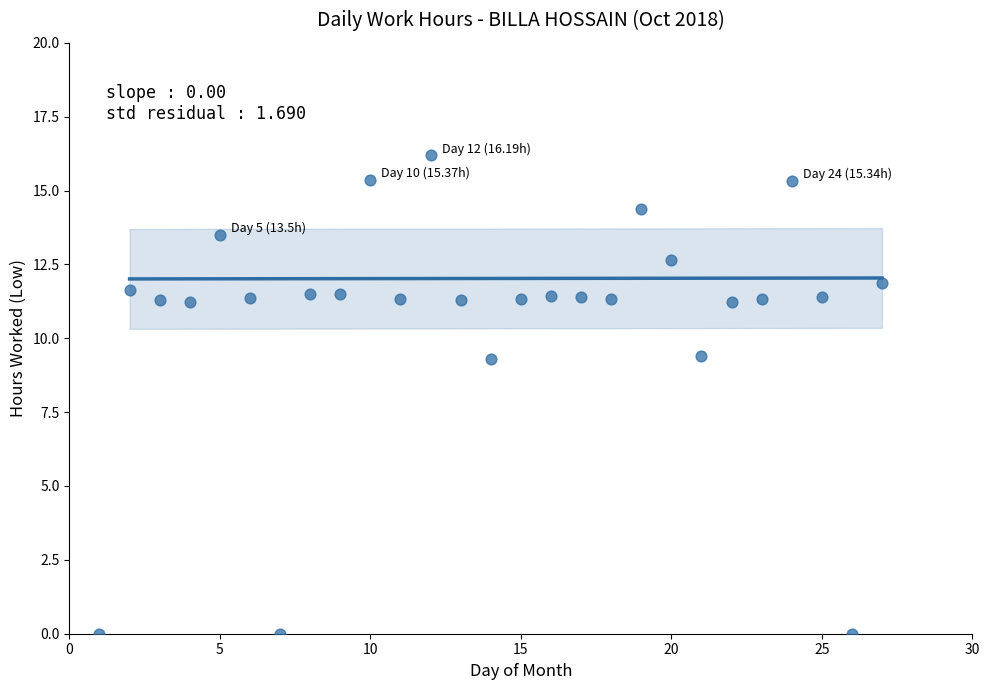

What is the range of Y values (max minus min)?

16.2